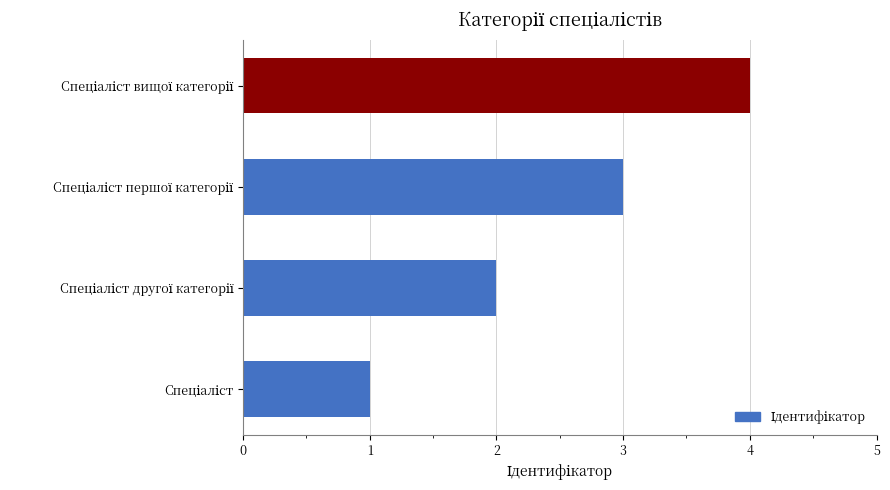

What is the difference between the maximum and minimum values?

3